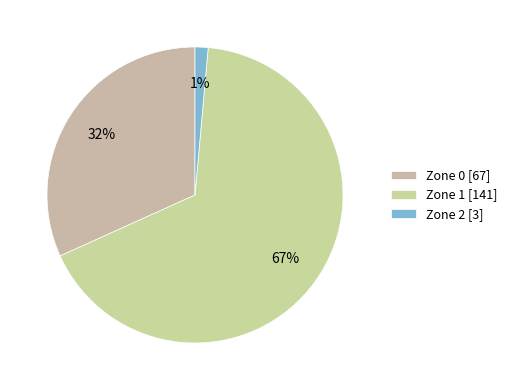

Which has a higher value, Zone 0 or Zone 1?

Zone 1